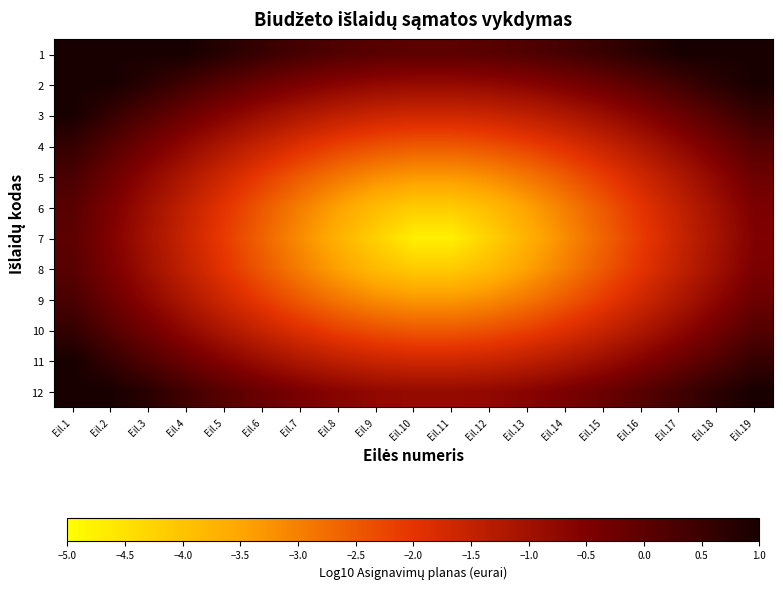

Which label corresponds to the largest value in the chart?

Eil.1